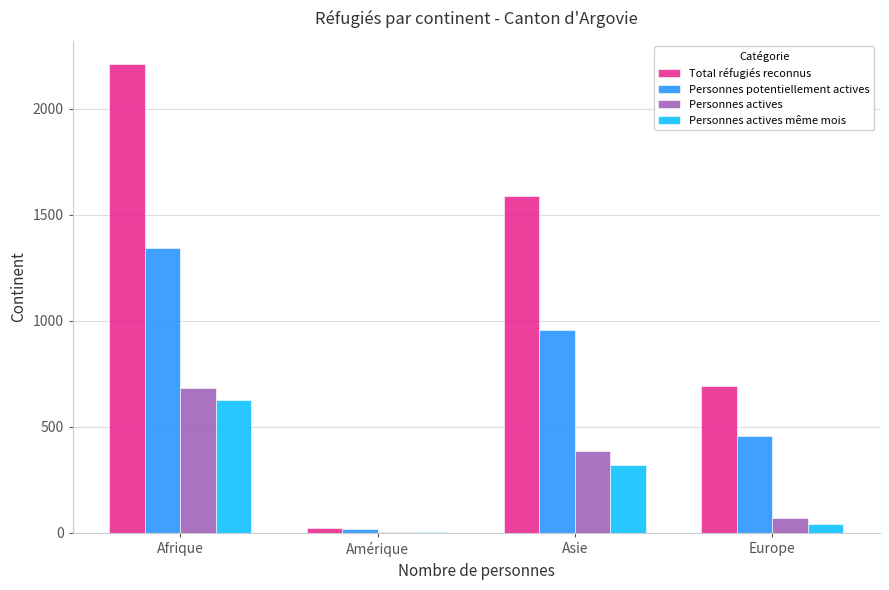

Reading left to right, what are all the values shown in this chart?

Total réfugiés reconnus: Afrique=2210	Amérique=23	Asie=1588	Europe=691
Personnes potentiellement actives: Afrique=1343	Amérique=19	Asie=955	Europe=455
Personnes actives: Afrique=681	Amérique=4	Asie=387	Europe=68
Personnes actives même mois: Afrique=627	Amérique=5	Asie=319	Europe=41